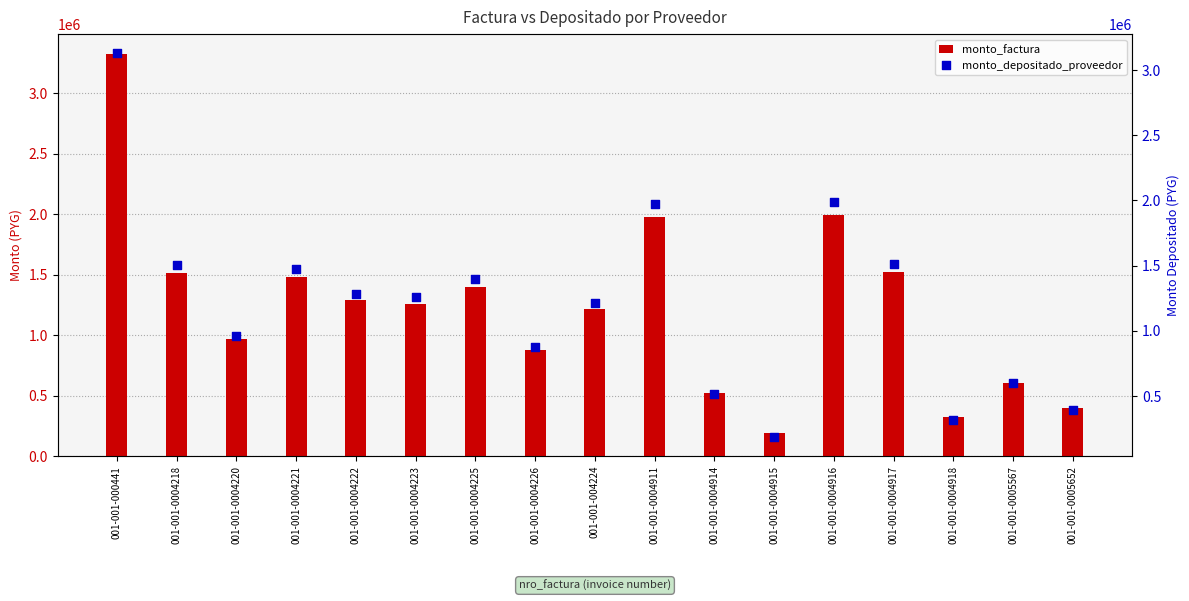

Which series reaches the maximum Y coordinate?

monto_factura